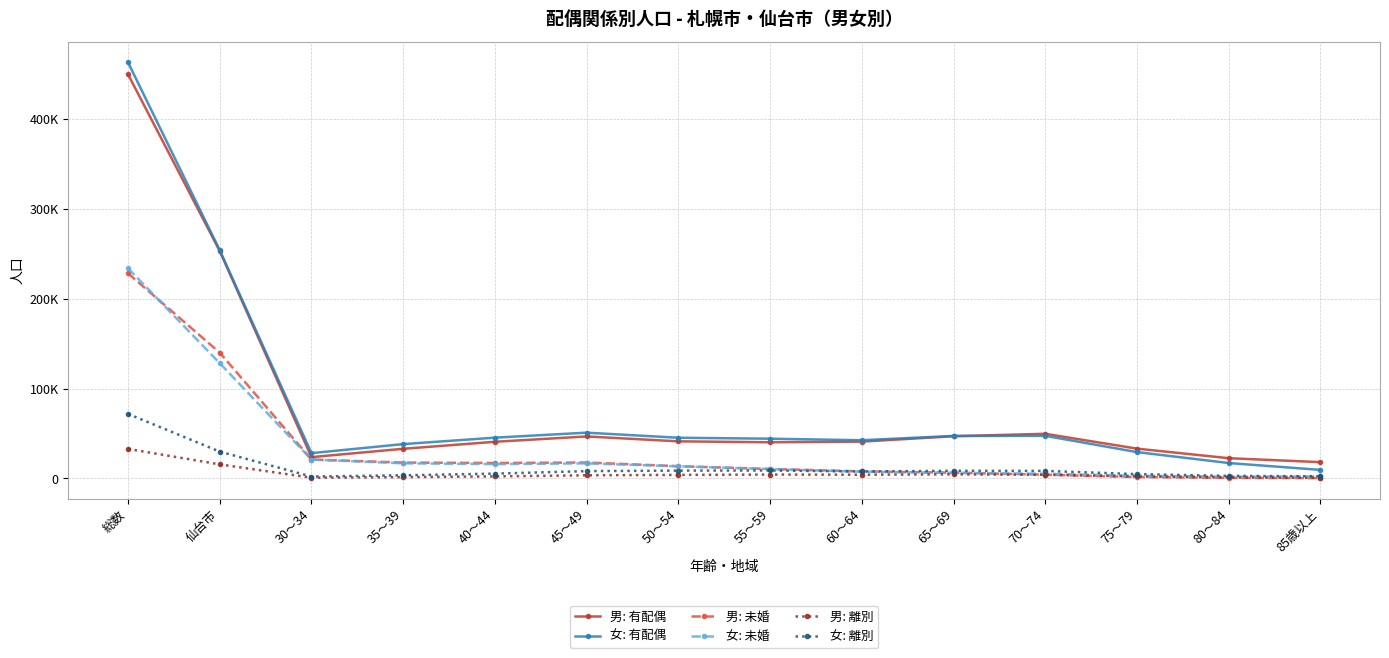

The 男: 有配偶 series shows 253075 at 仙台市. True or false?

True